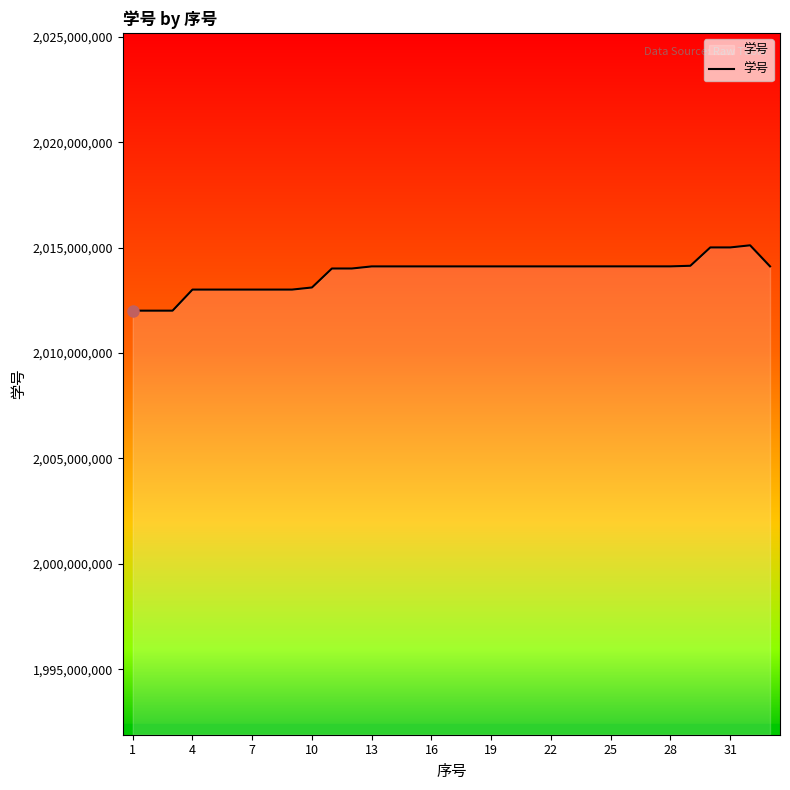

What is the difference between the maximum and minimum values?

3100991